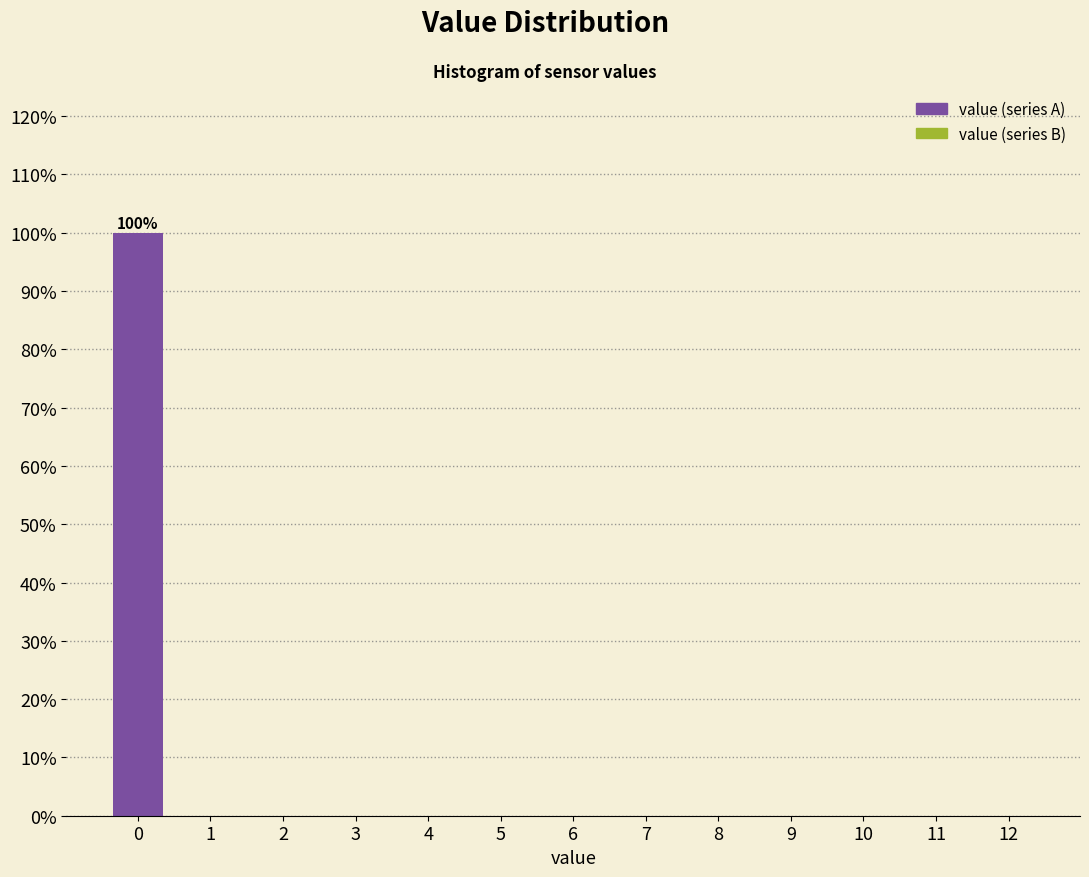

Reading left to right, list all the values displayed in this chart.

0=100	1=0	2=0	3=0	4=0	5=0	6=0	7=0	8=0	9=0	10=0	11=0	12=0